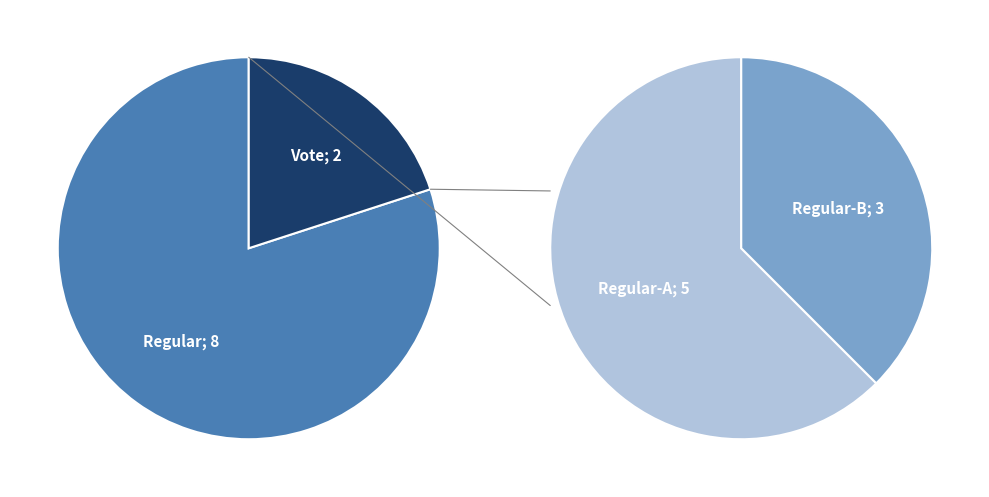

What percentage do Vote (io_index=2) and Regular (io_index=8) together represent?

100.0%